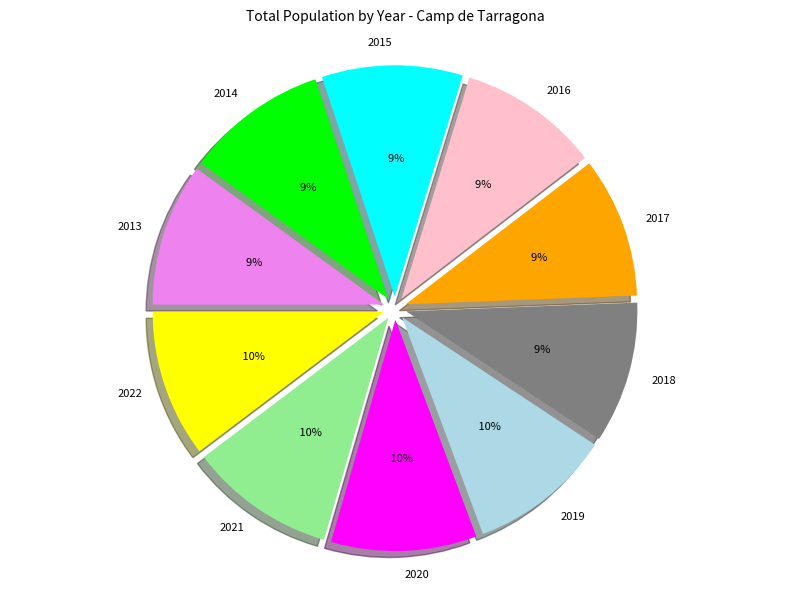

Does any single category account for the majority?

No